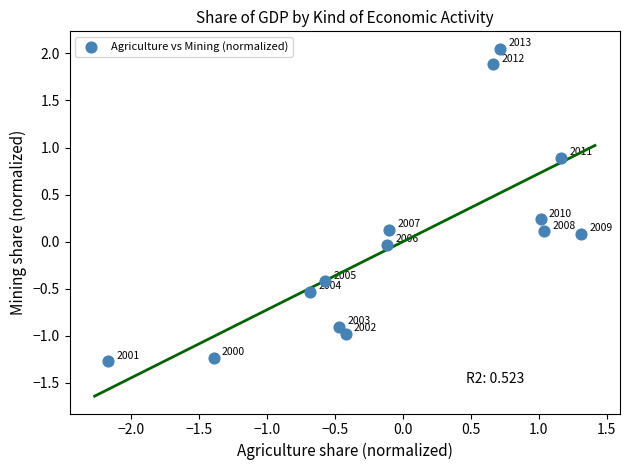

What is the range of Y values (max minus min)?

3.3